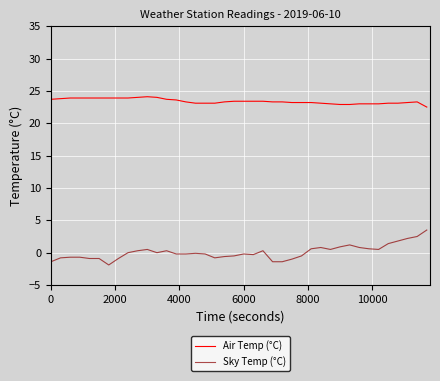

Rank the series by their maximum value, from lowest to highest.

Sky Temp (°C), Air Temp (°C)